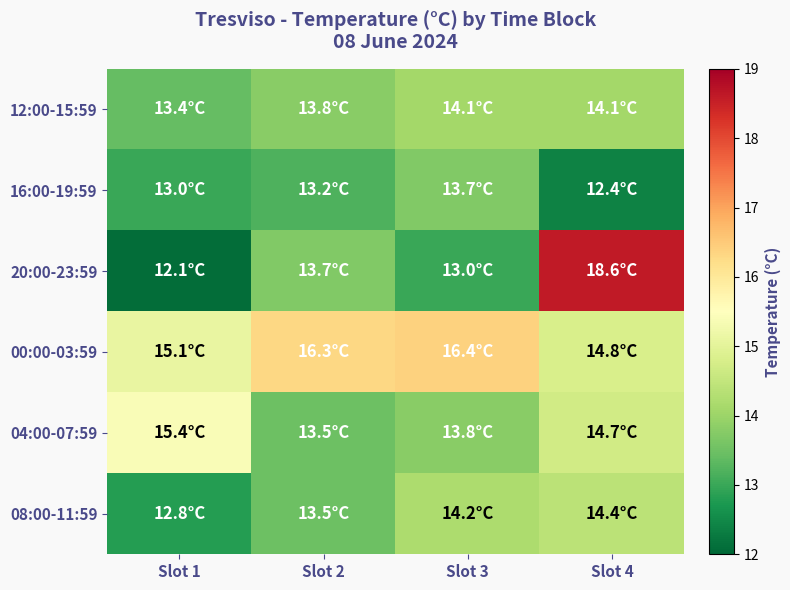

How many series are shown in this chart?

6